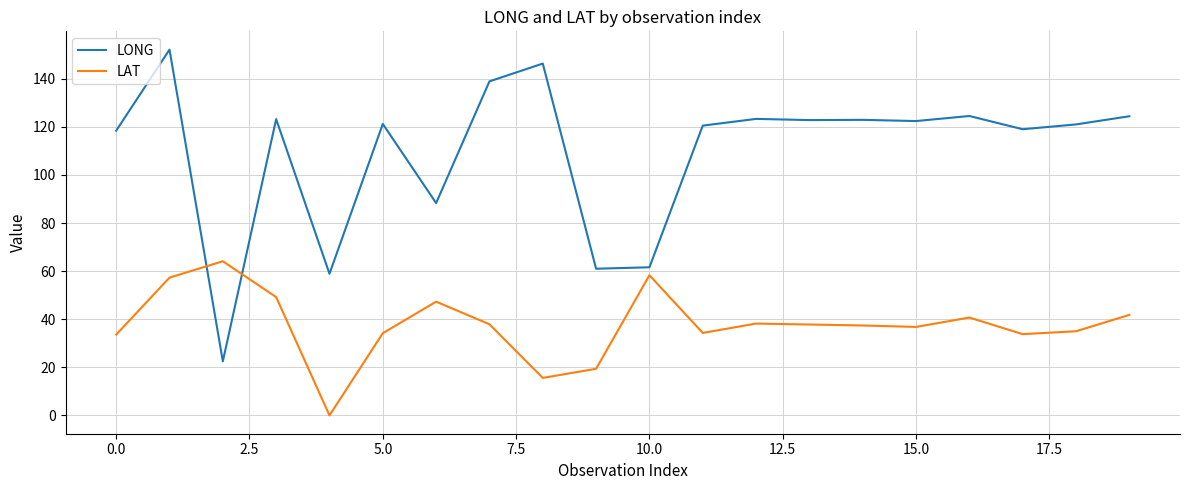

Which series has the widest spread of values?

LONG